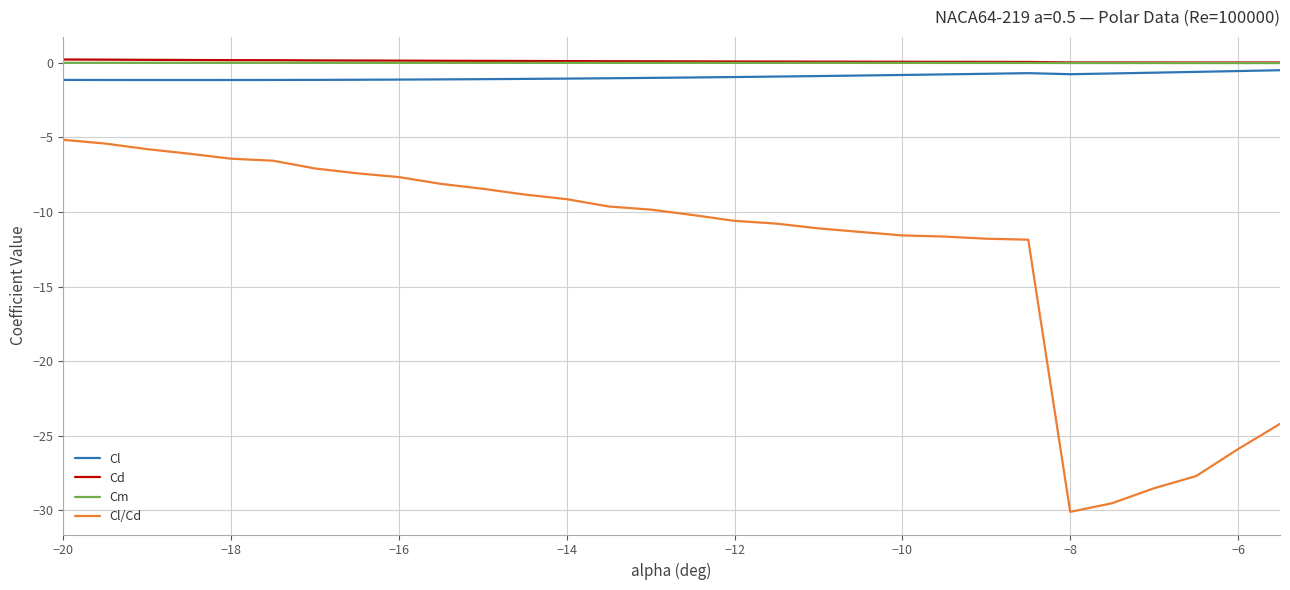

True or false: Cm and Cl/Cd cross at least once.

False